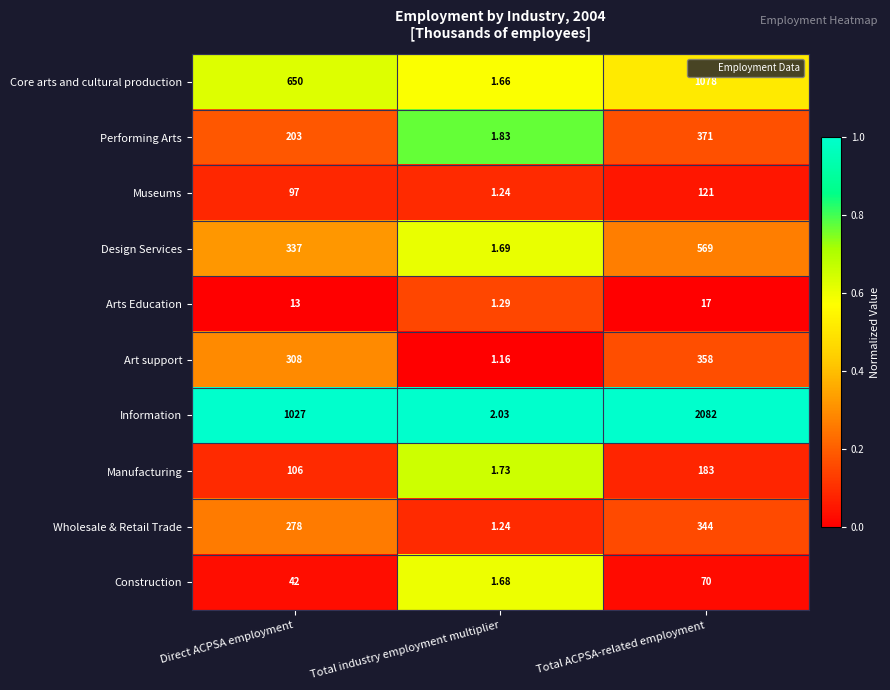

How many series are shown in this chart?

10